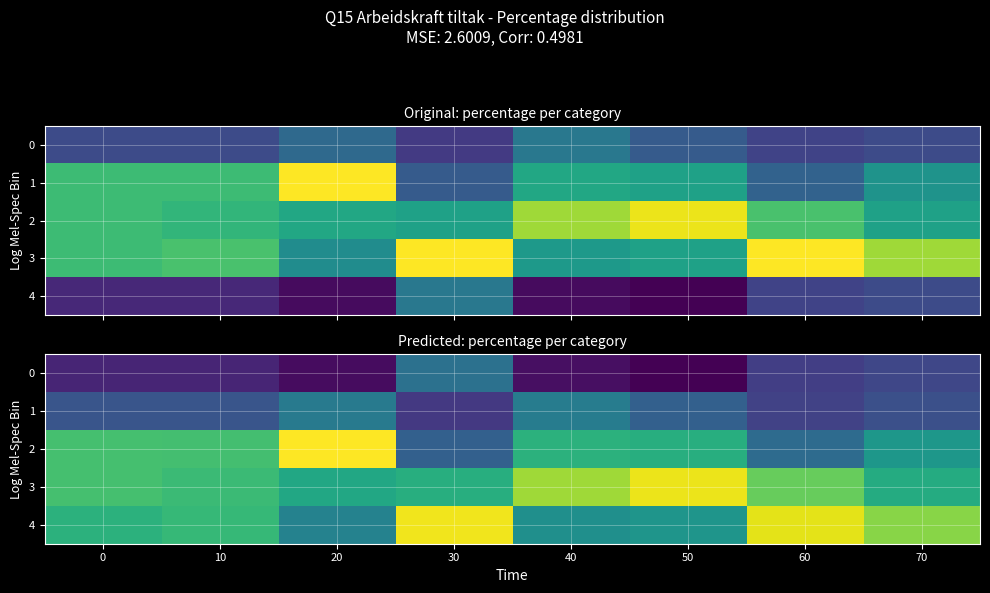

Which has a higher value, 40 or 10?

10